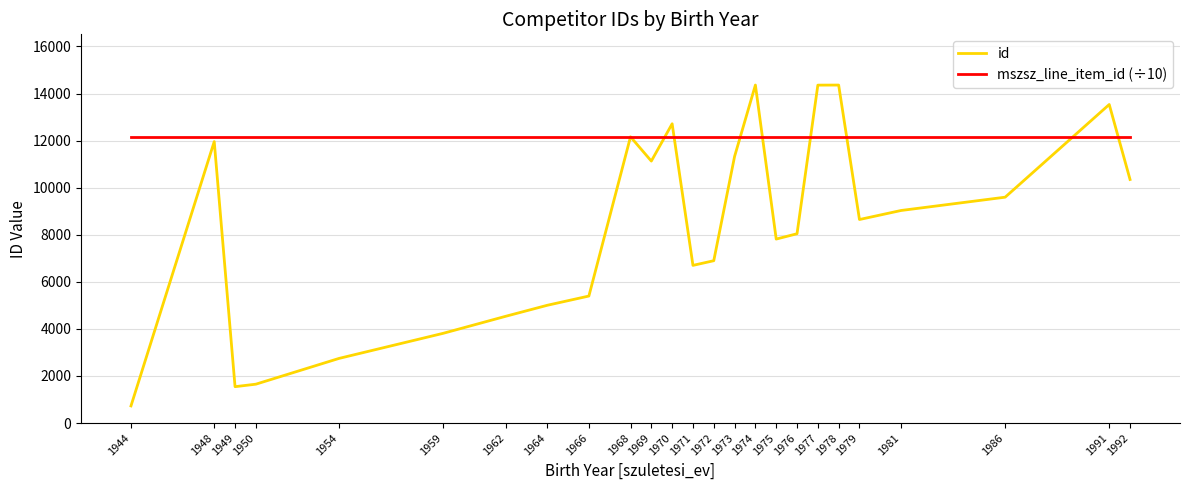

What is the smallest value displayed?

729.0